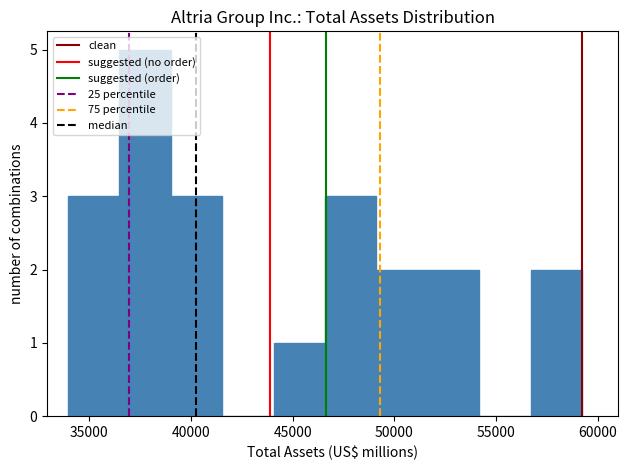

Reading left to right, list every bar in this chart as the range it spans on the x-axis followed by its height. Neither the bar edges nor the heights are printed on the chart, so give them approximately, as read against the axes.

34000 to 36500: 3
36500 to 39000: 5
39000 to 41500: 3
41500 to 44000: 0
44000 to 46500: 1
46500 to 49000: 3
49000 to 51500: 2
51500 to 54000: 2
54000 to 56500: 0
56500 to 59000: 2